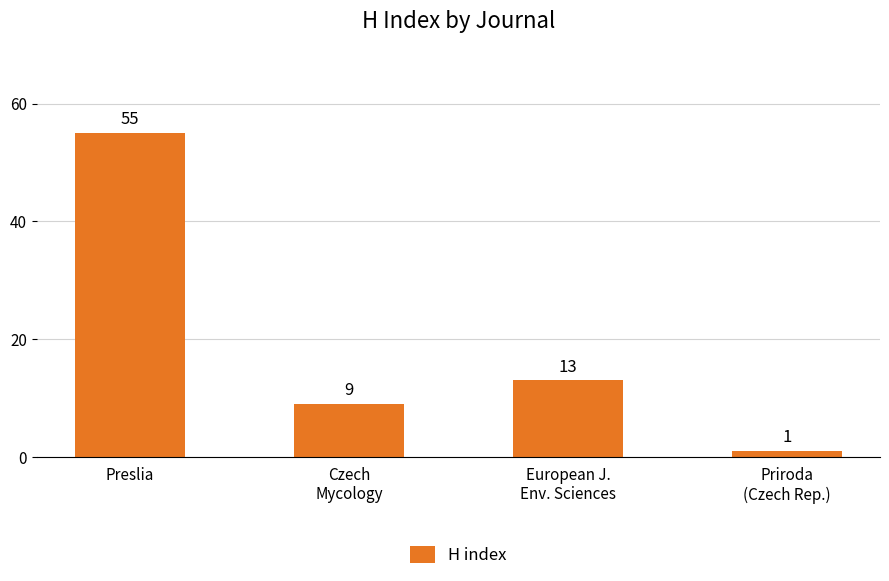

How many series are shown in this chart?

1